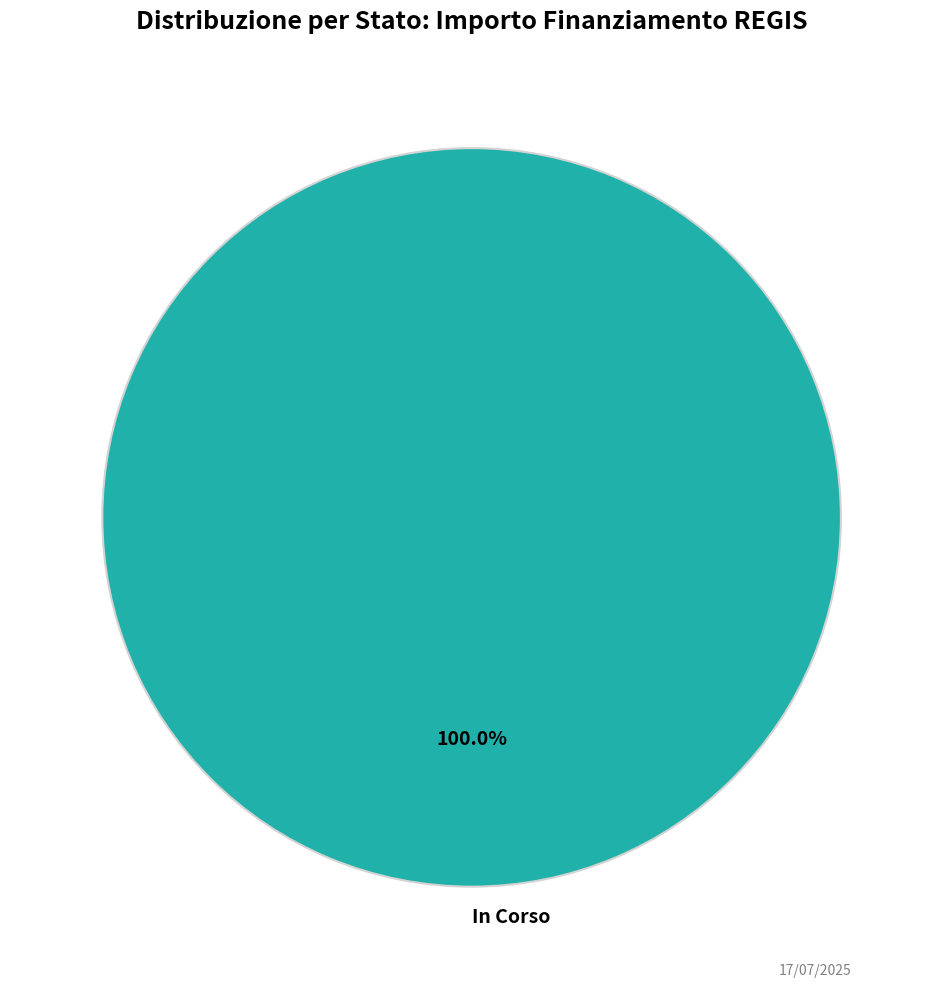

Rank the categories by value from highest to lowest.

In Corso